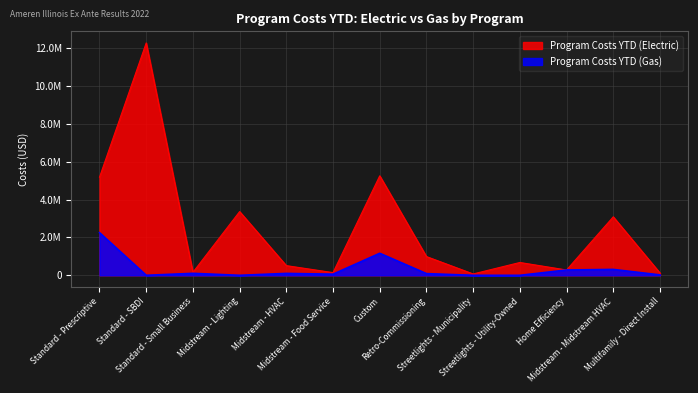

True or false: Program Costs YTD (Electric) and Program Costs YTD (Gas) intersect in this chart.

False